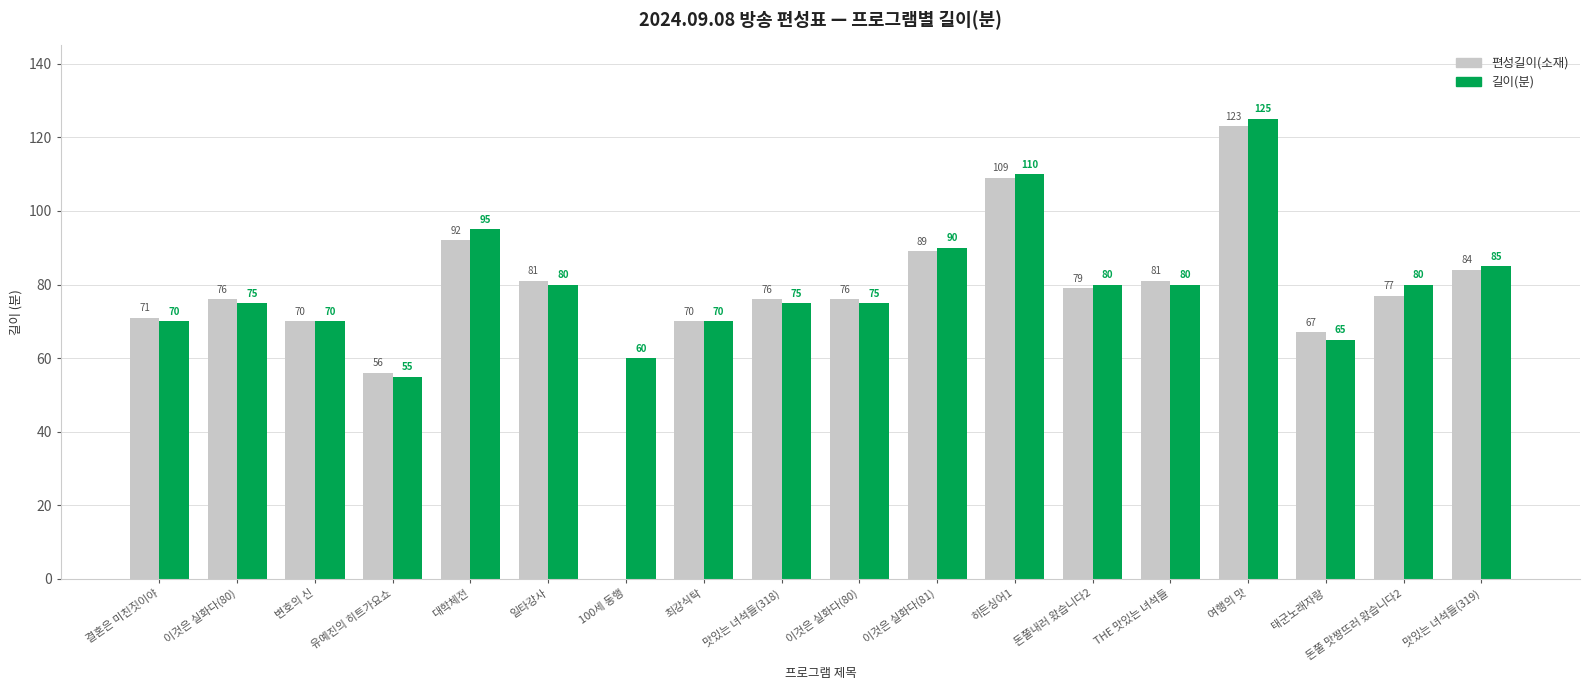

How many distinct data groups are displayed?

2